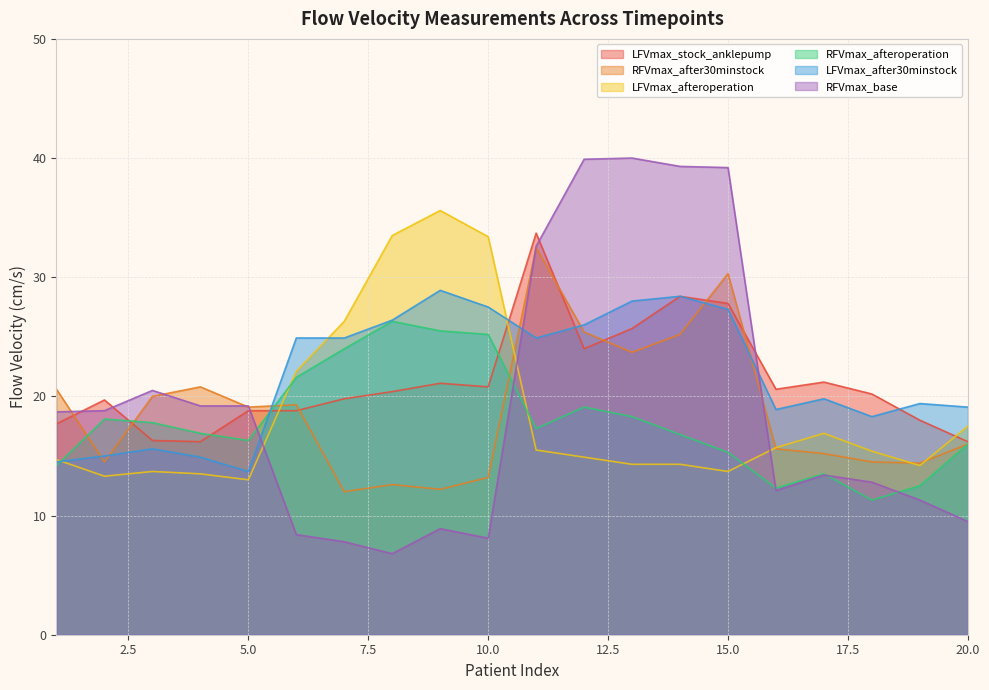

What is the minimum value shown in the chart?

6.8